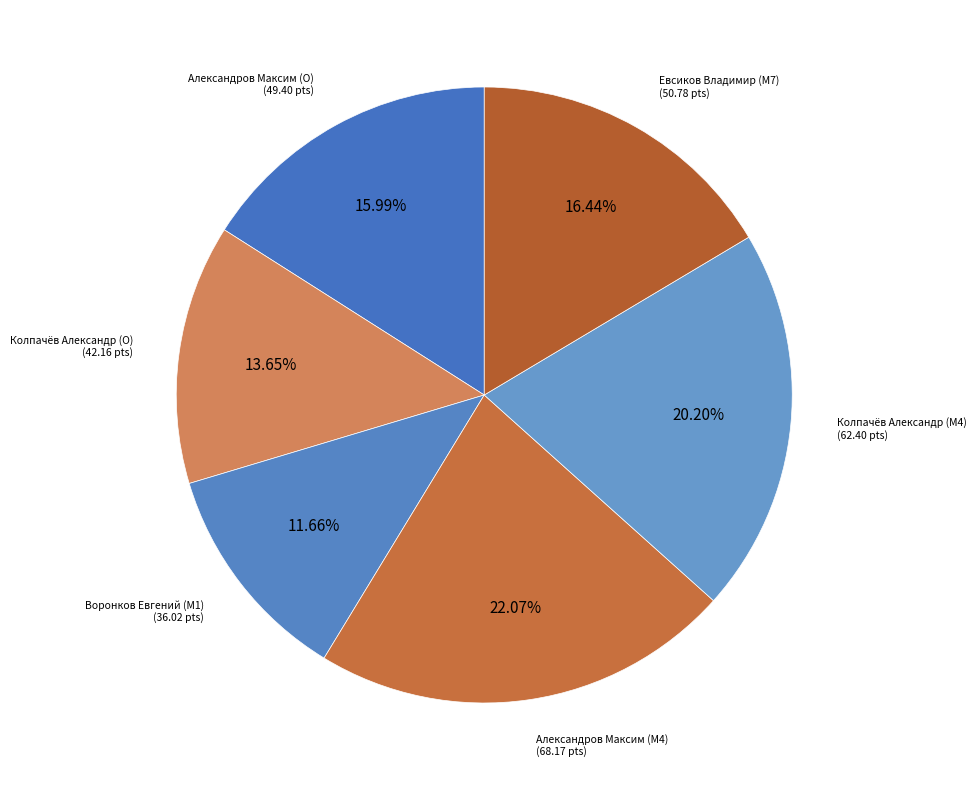

What percentage is the Евсиков Владимир (M7) slice, to the nearest percent?

16%